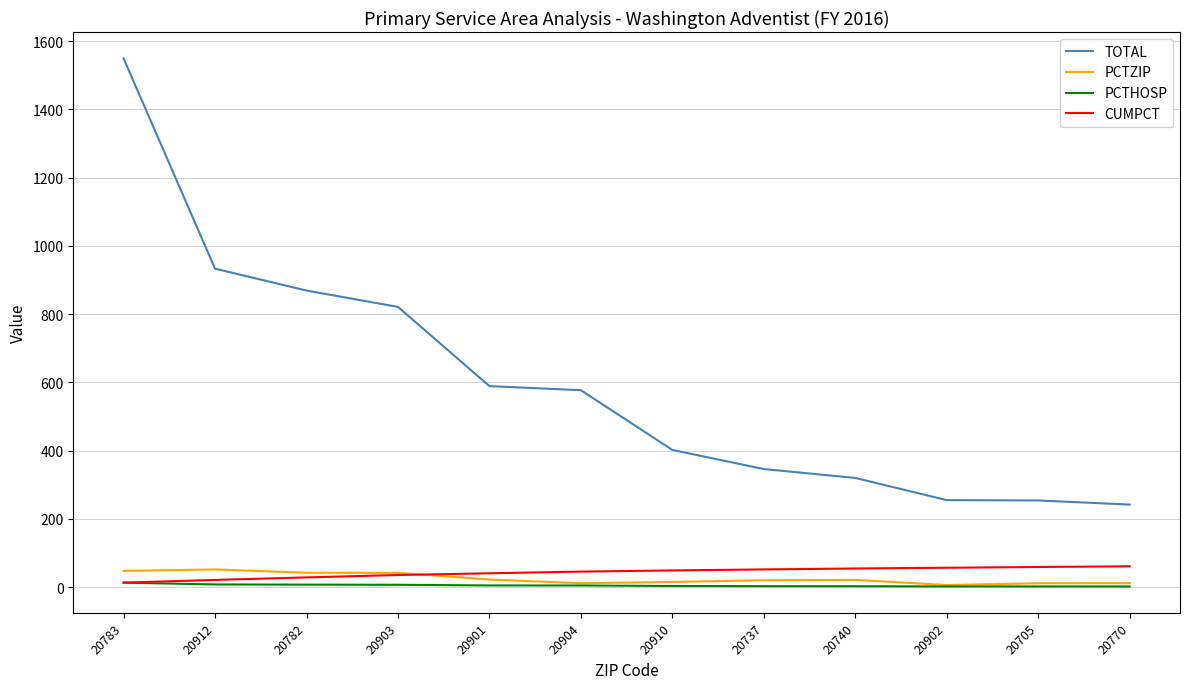

Between 20782 and 20904, which series saw the biggest shift?

TOTAL